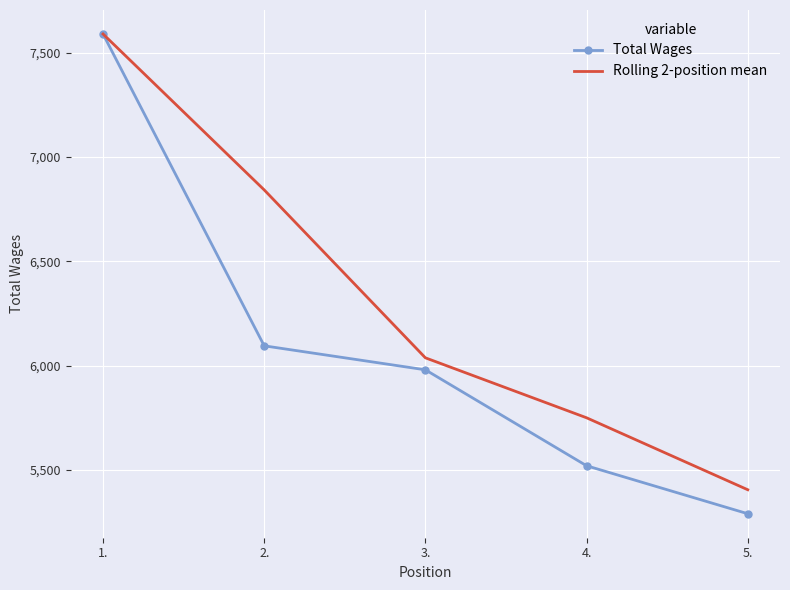

The value of Total Wages at 2. is 10937.3. True or false?

False